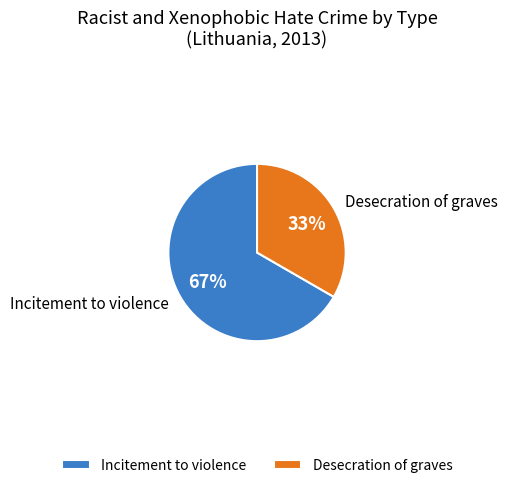

What is the change in value from Incitement to violence to Desecration of graves?

-1